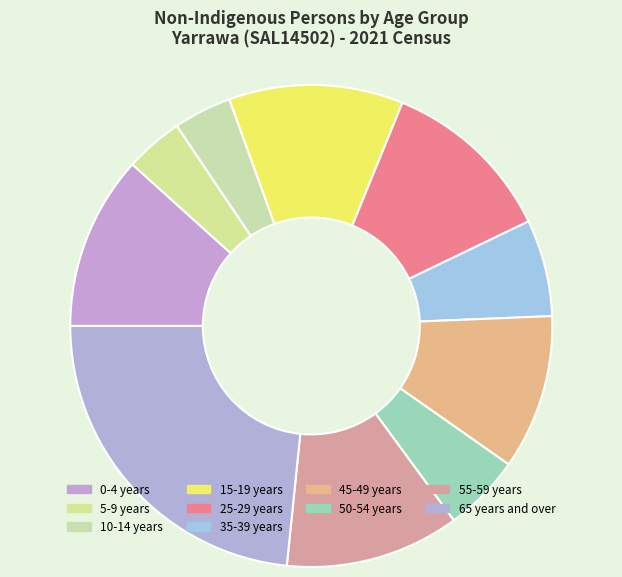

Is it true that 45-49 years is 10% of the pie?

True